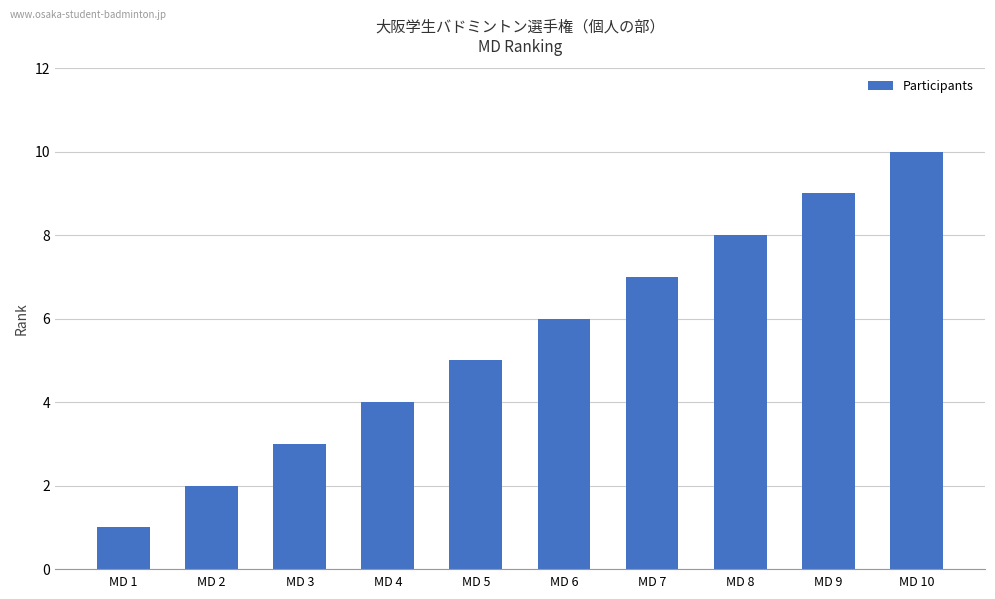

Rank the categories by value from lowest to highest.

MD 1, MD 2, MD 3, MD 4, MD 5, MD 6, MD 7, MD 8, MD 9, MD 10